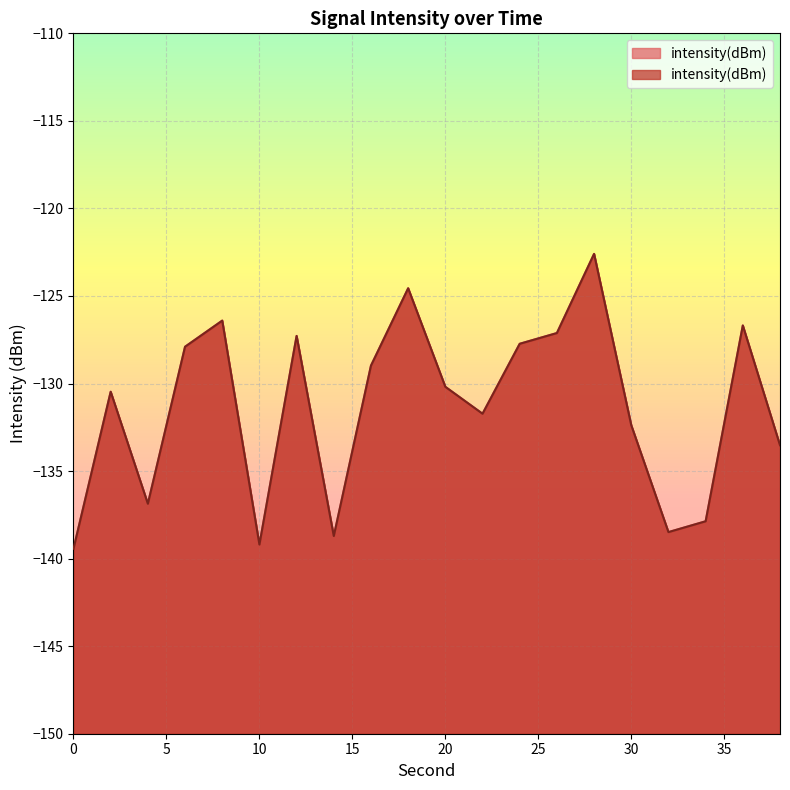

What is the change in value from 18 to 32?

-13.9